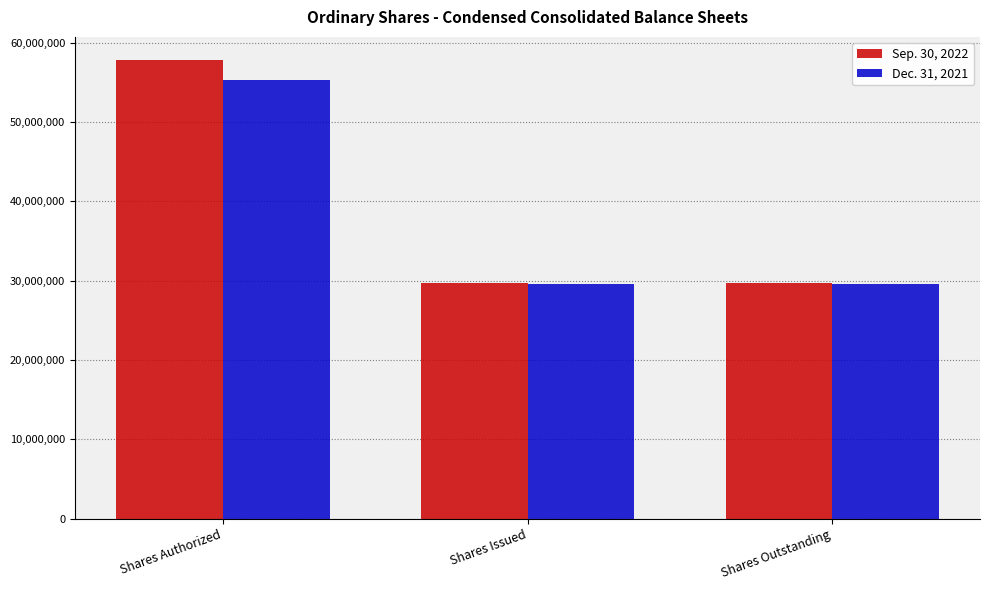

Reading left to right, transcribe all the data shown in this chart.

Sep. 30, 2022: 57820181	29678431	29678431
Dec. 31, 2021: 55295420	29579364	29579364